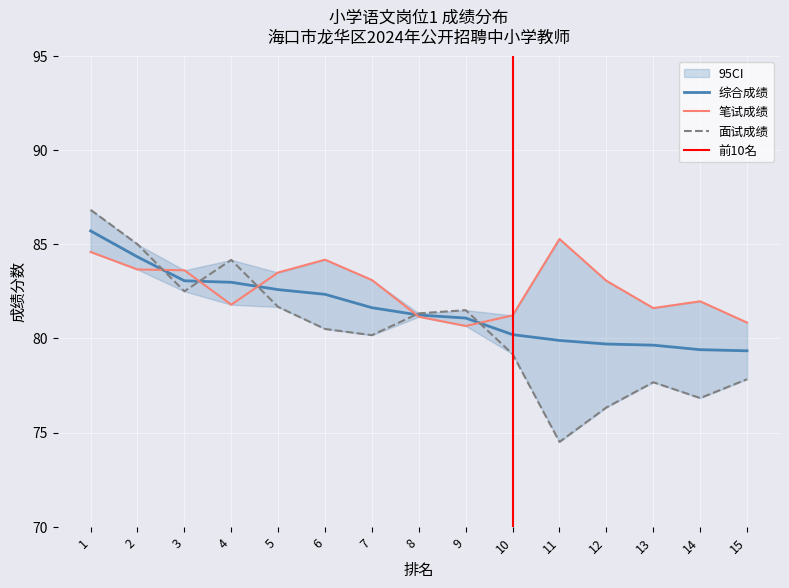

What is the difference between the second highest and second lowest values in the 综合成绩 series?

4.9